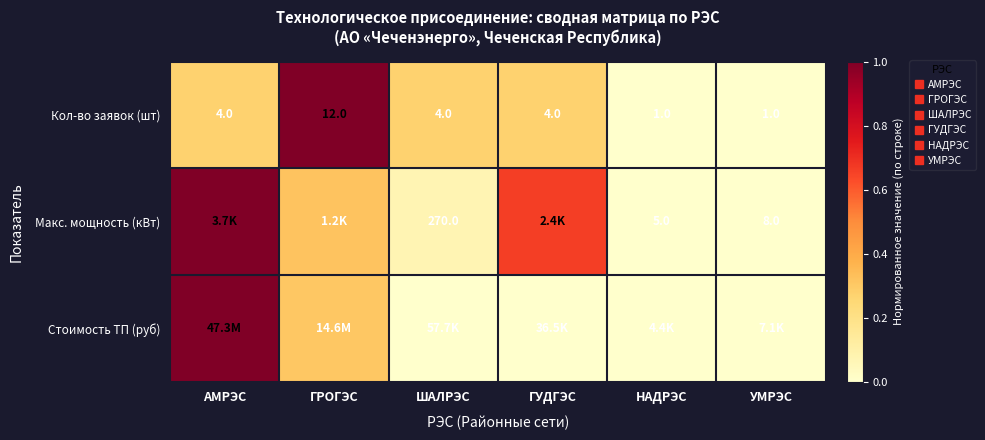

The Макс. мощность (кВт) series shows 0.5 at ГРОГЭС. True or false?

False